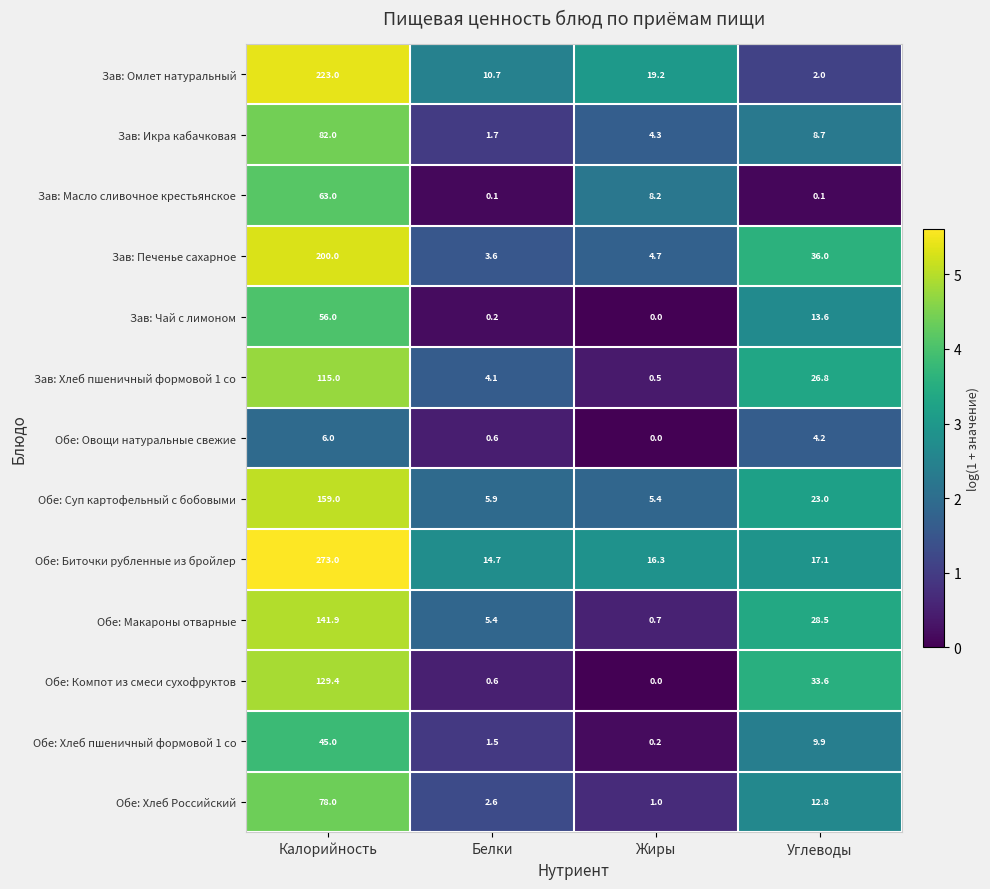

At which label does Зав: Масло сливочное крестьянское first exceed 8?

Калорийность